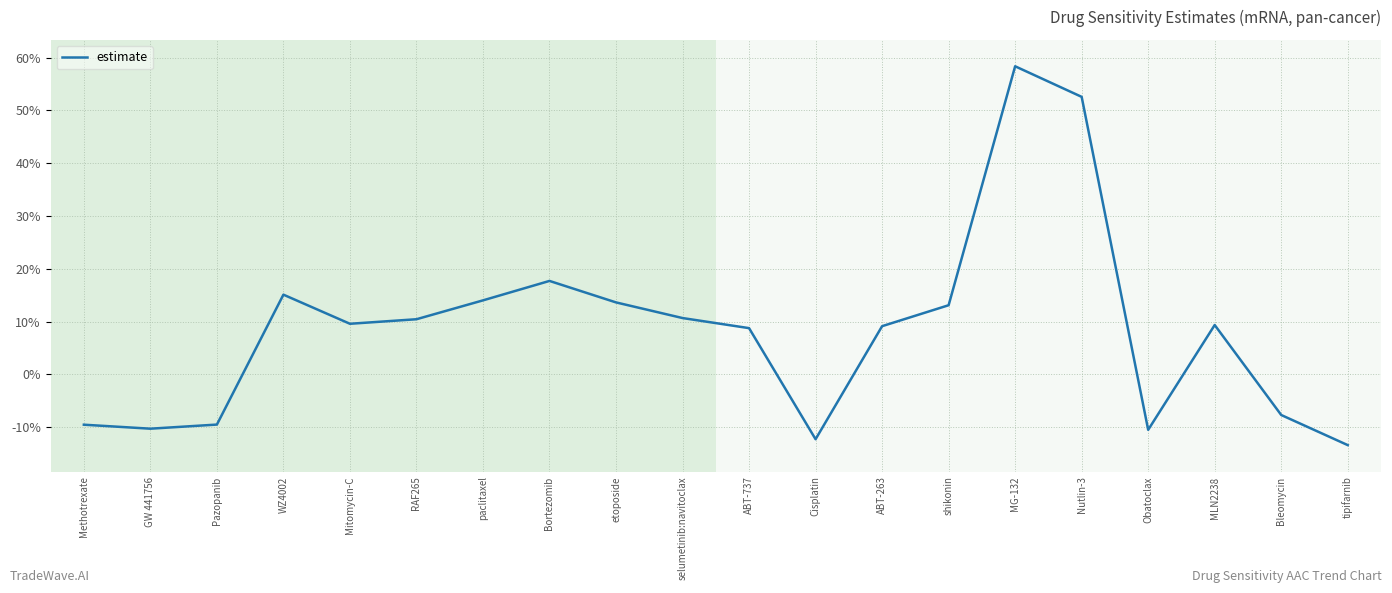

Reading right to left, what are all the values shown in this chart?

-0.1	-0.1	0.1	-0.1	0.5	0.6	0.1	0.1	-0.1	0.1	0.1	0.1	0.2	0.1	0.1	0.1	0.2	-0.1	-0.1	-0.1